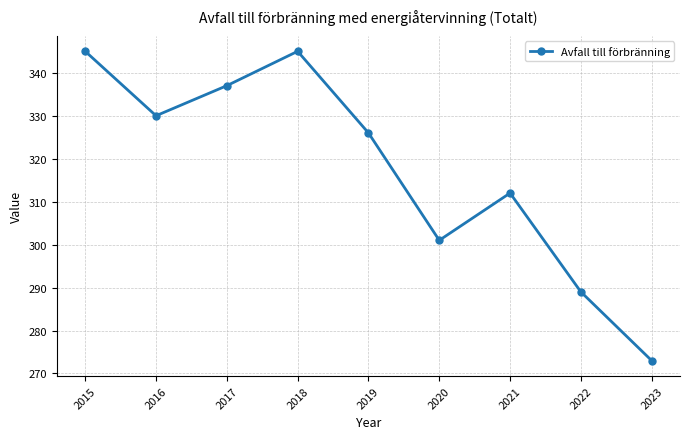

Which label corresponds to the smallest value in the chart?

2023